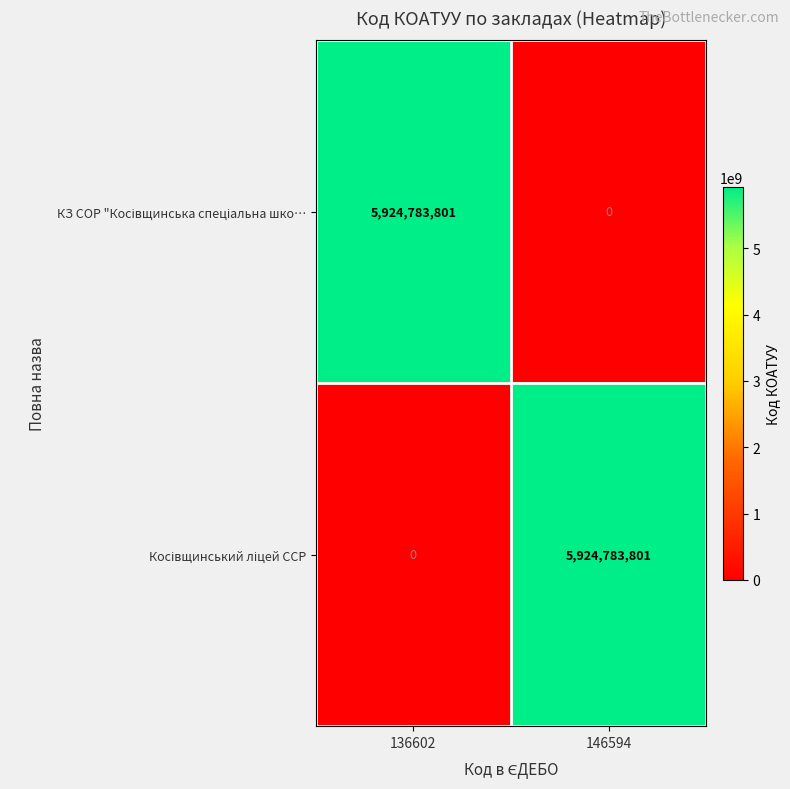

What is the total value across all series at 136602?

5924783801